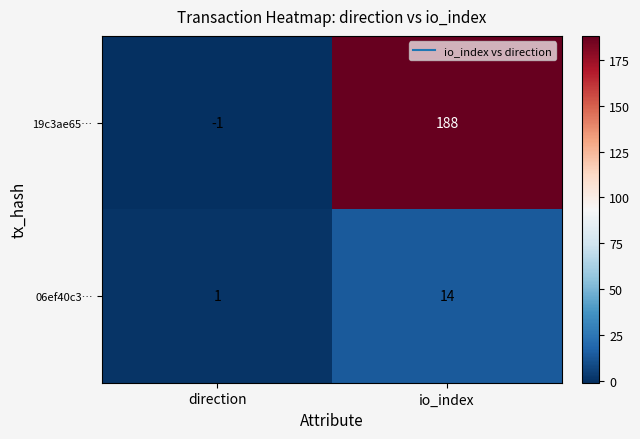

At which category is the sum across all series the highest?

io_index